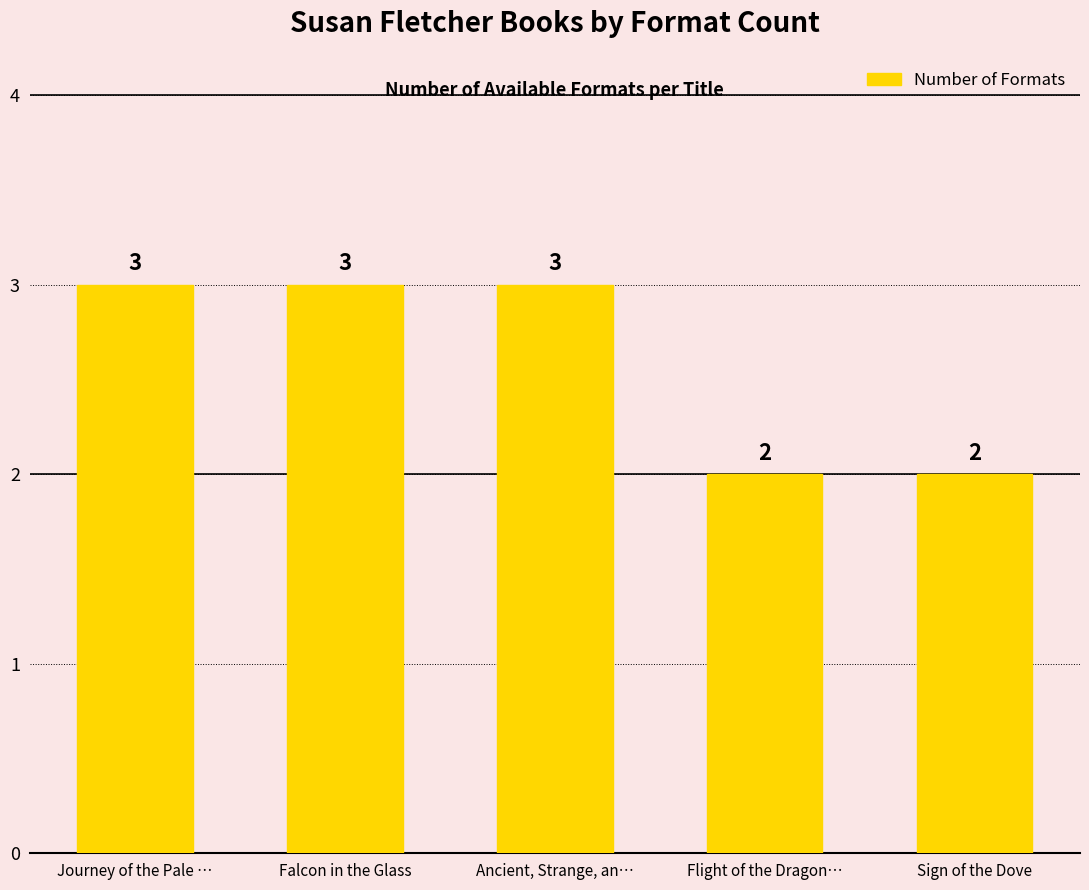

Which has a higher value, Sign of the Dove or Falcon in the Glass?

Falcon in the Glass